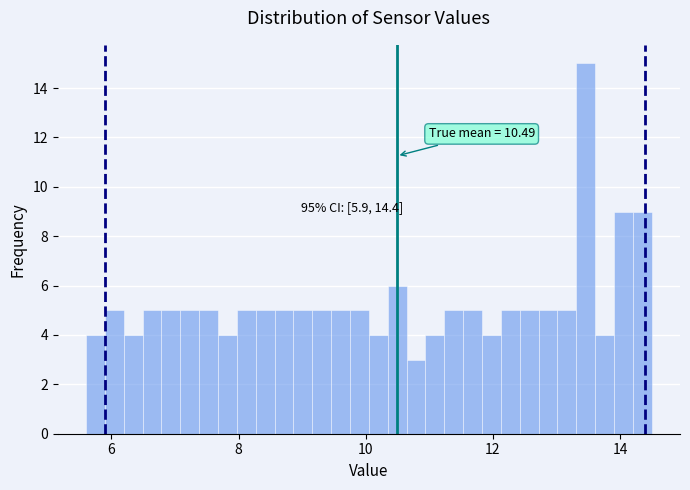

Read against the x-axis, roughly where is the centre of the tallest bar?

13.4